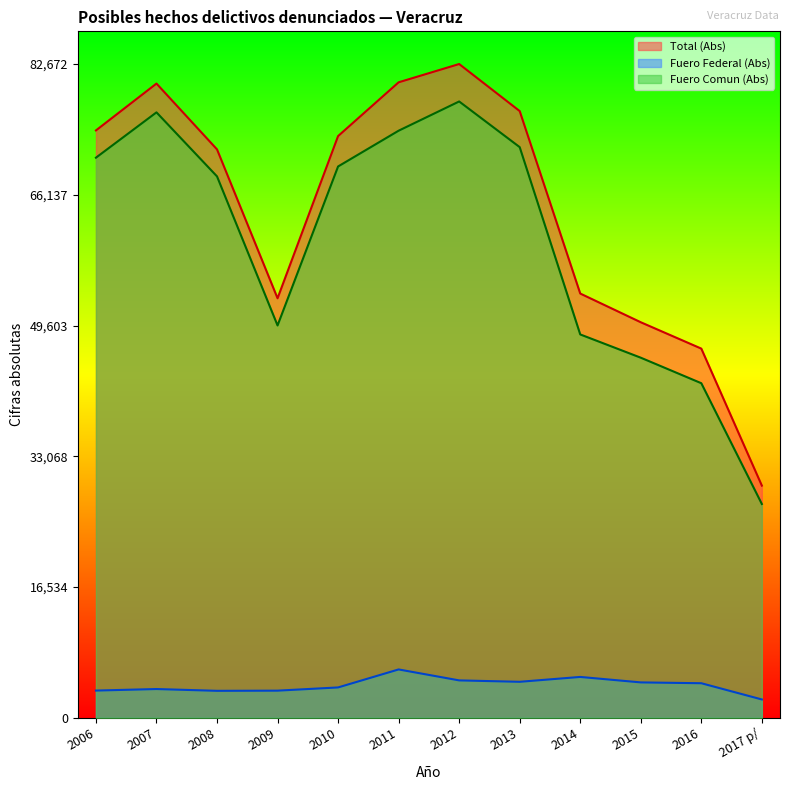

Between 2007 and 2008, which series saw the biggest shift?

Total (Abs)